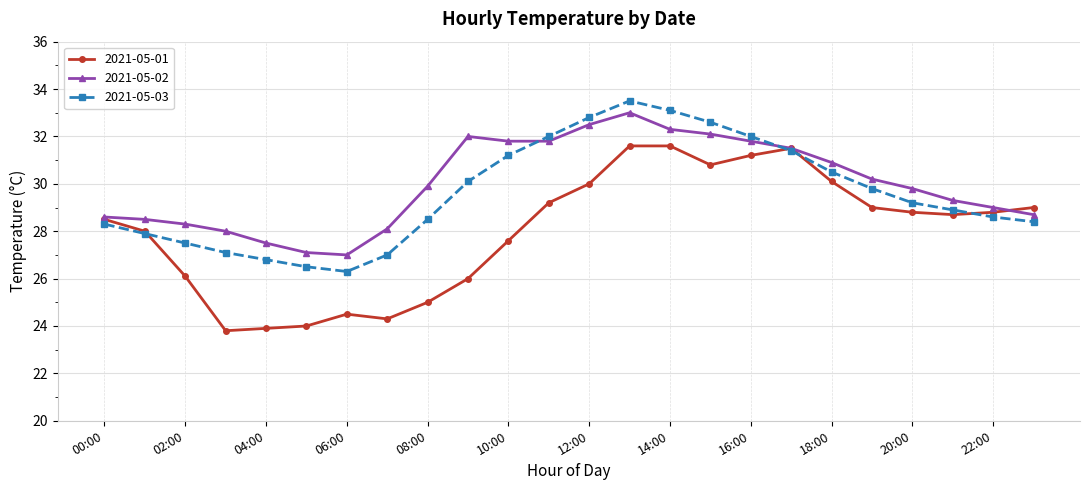

How many data points does each series have?

24